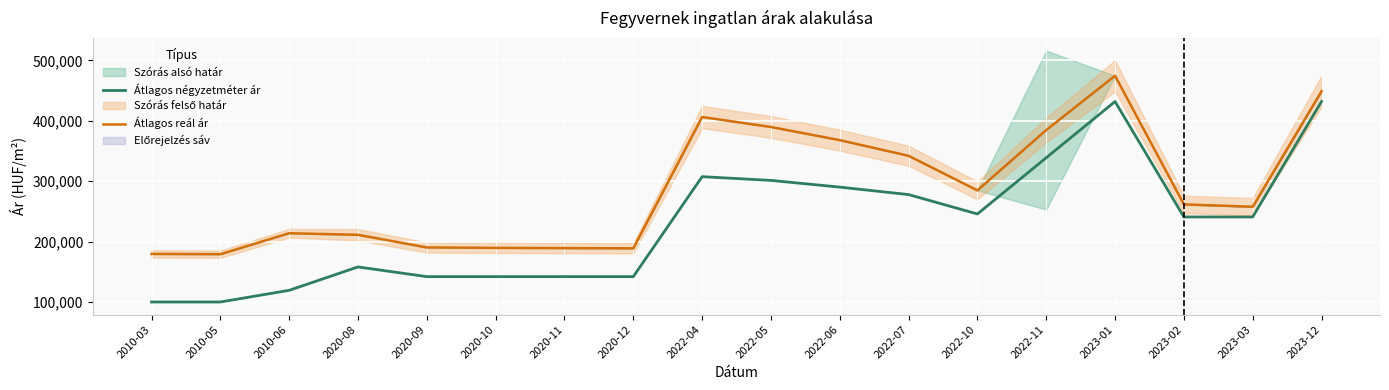

True or false: Átlagos reál ár and Átlagos négyzetméter ár cross at least once.

False